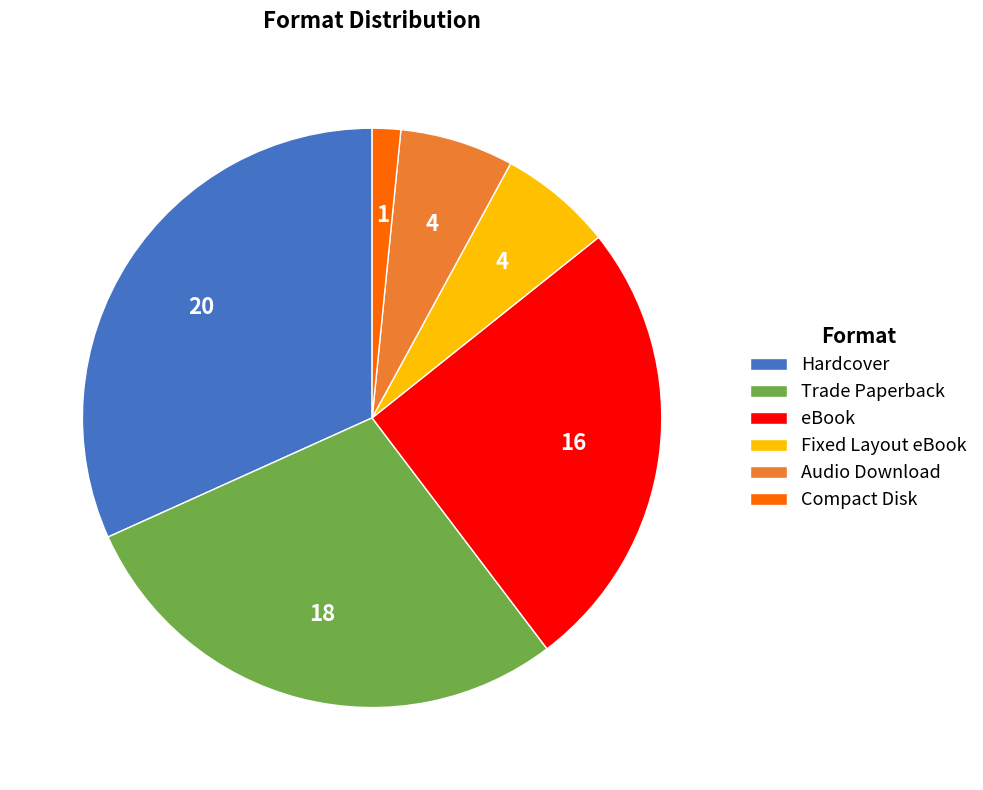

Combined, do Compact Disk and Hardcover account for over 50%?

No